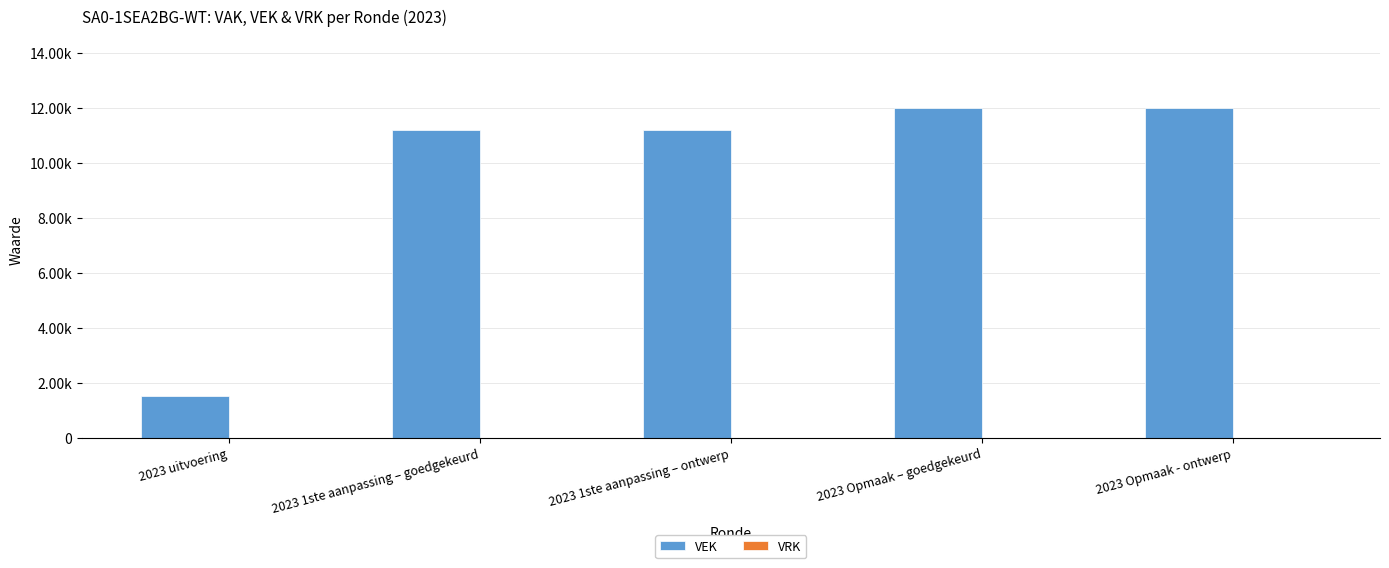

Reading left to right, transcribe all the data shown in this chart.

VEK: 1498	11192	11192	12000	12000
VRK: 0	0	0	0	0